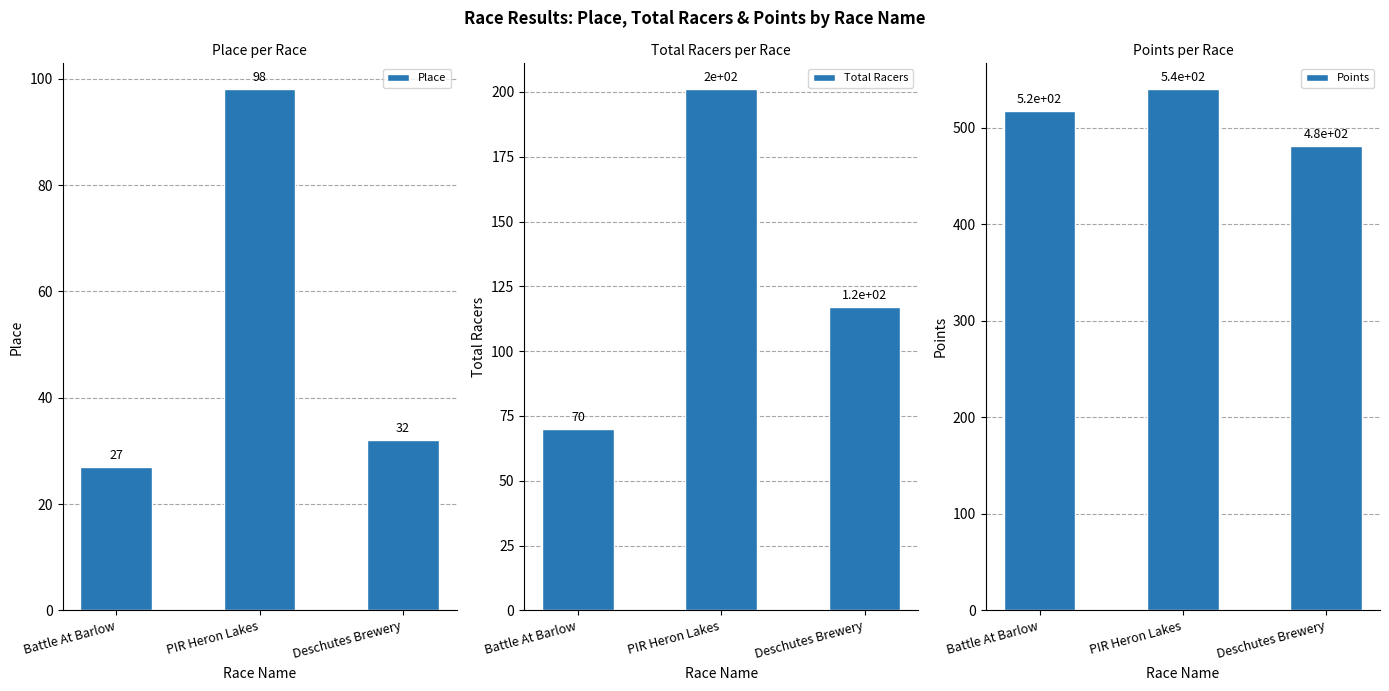

Where does the Place series first go above 32?

PIR Heron Lakes